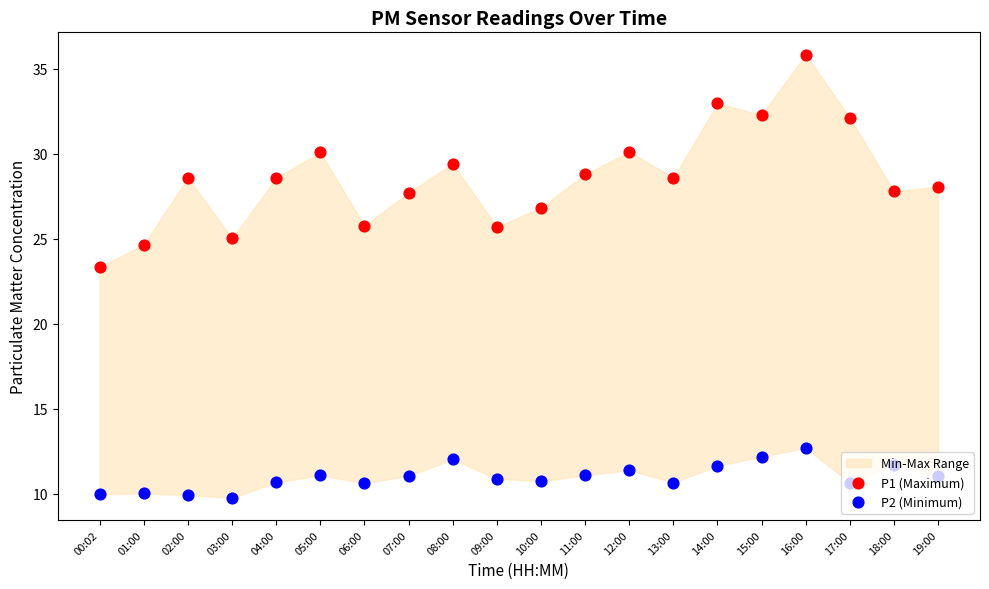

Which series has the largest total across all categories?

P1 (Maximum)